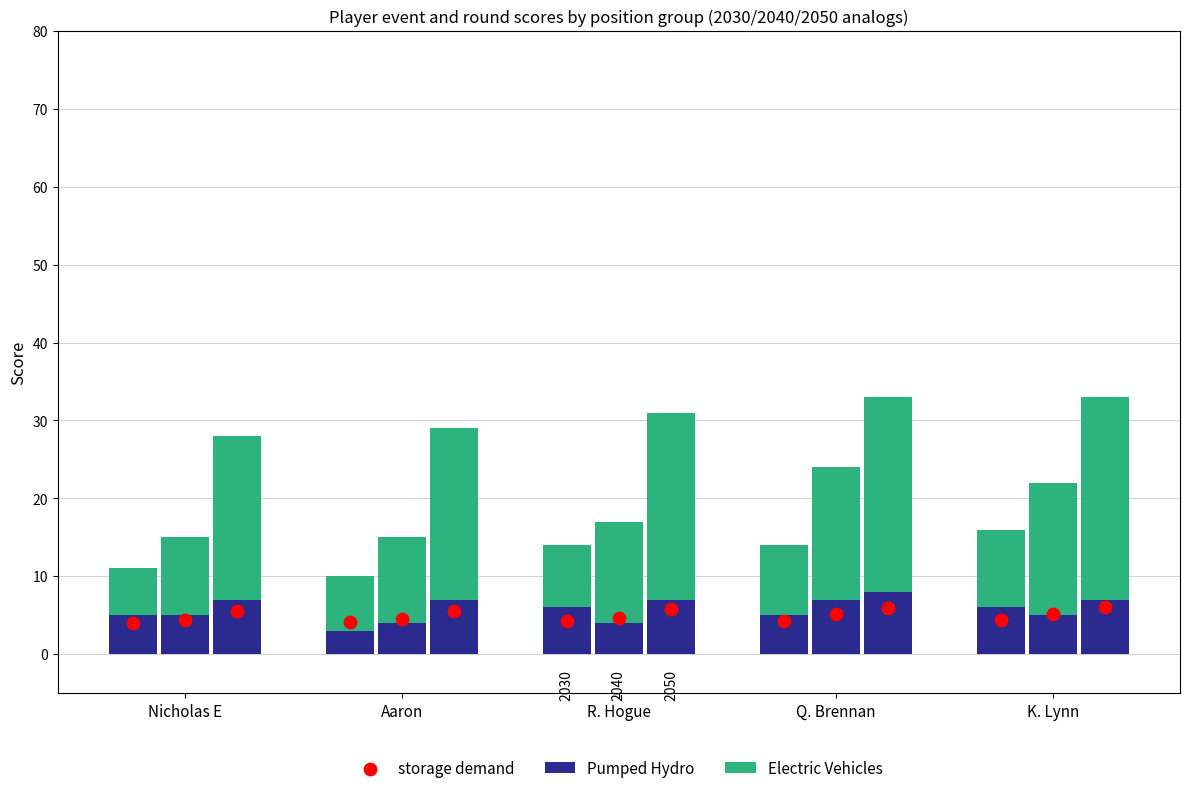

Which series has the largest Y range (max minus min)?

Electric Vehicles